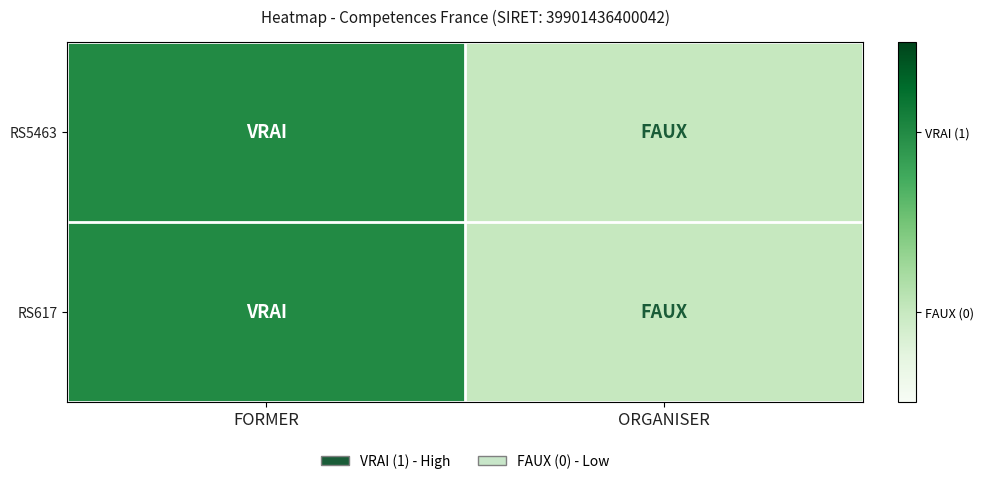

Reading right to left, transcribe all the data shown in this chart.

RS5463: ORGANISER=0	FORMER=1
RS617: ORGANISER=0	FORMER=1